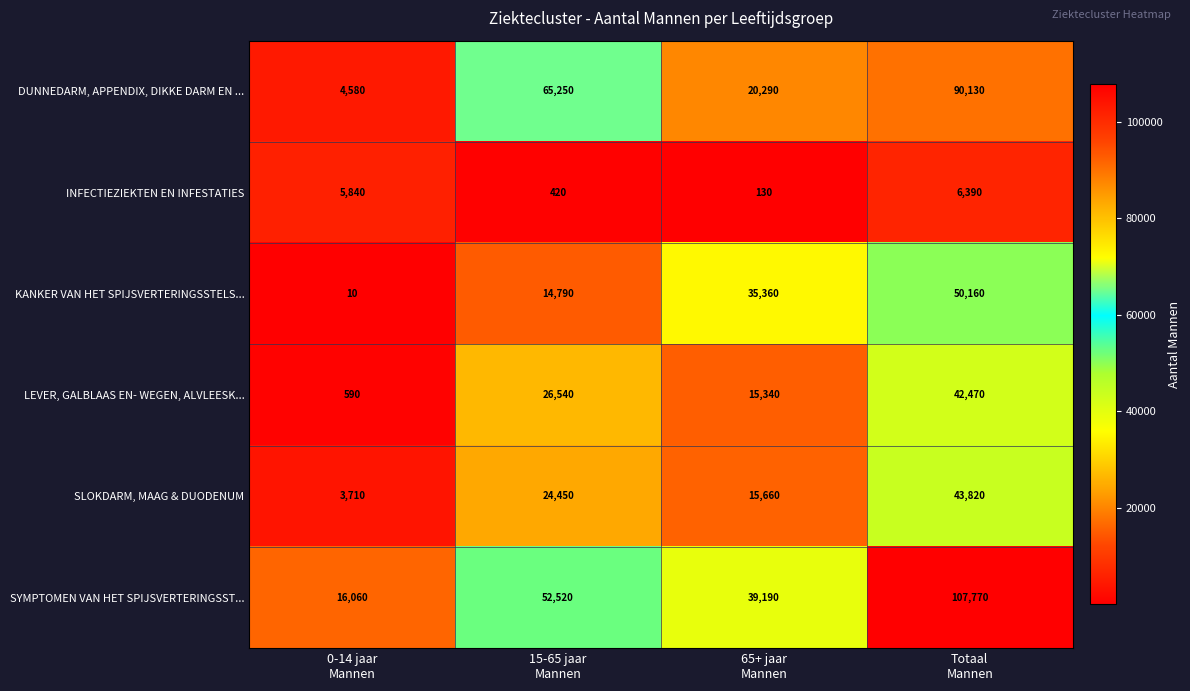

How many LEVER, GALBLAAS EN- WEGEN, ALVLEESK... values are between 15340 and 42470?

3